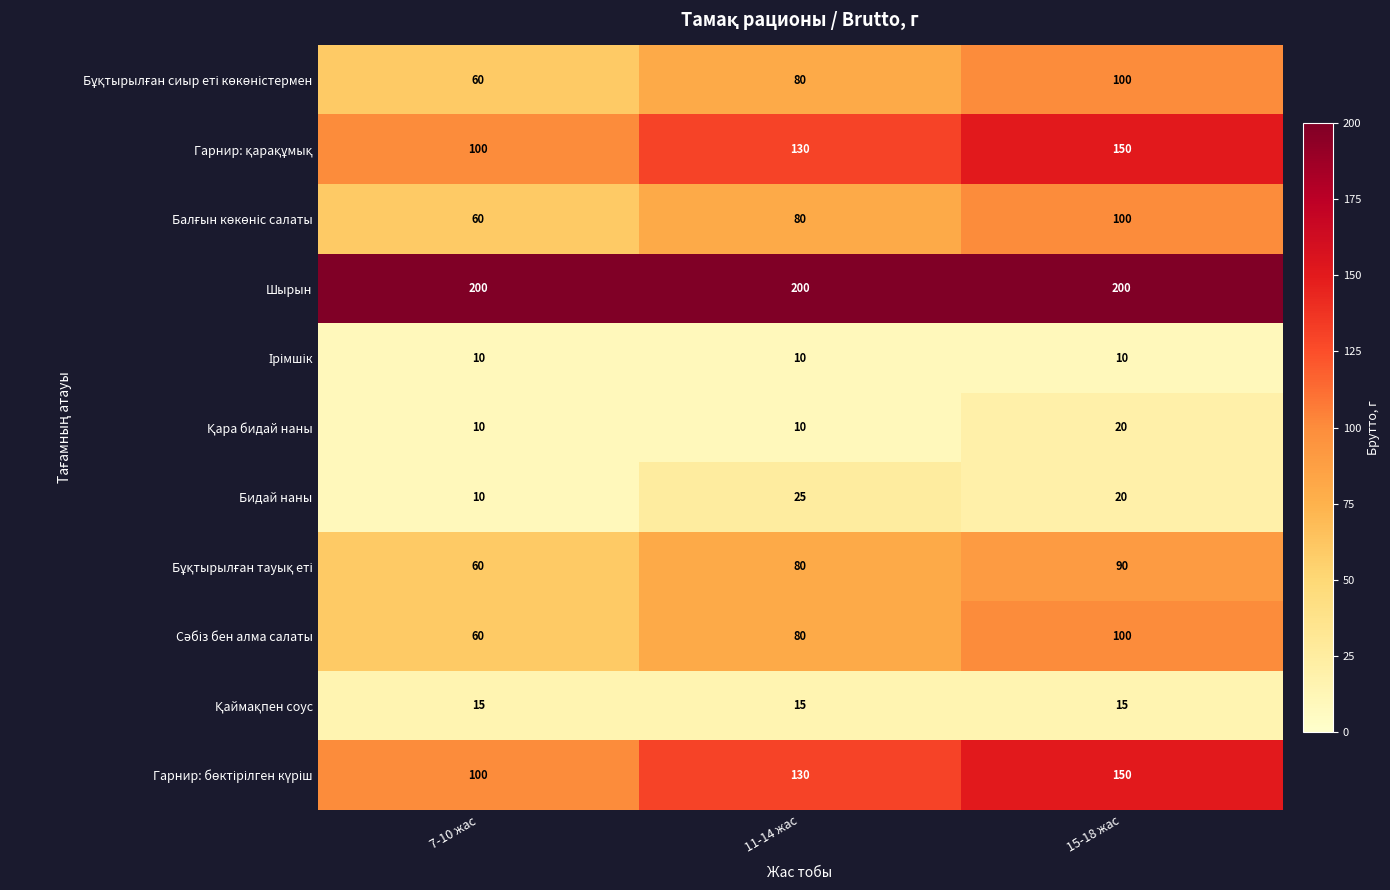

How many series are shown in this chart?

11